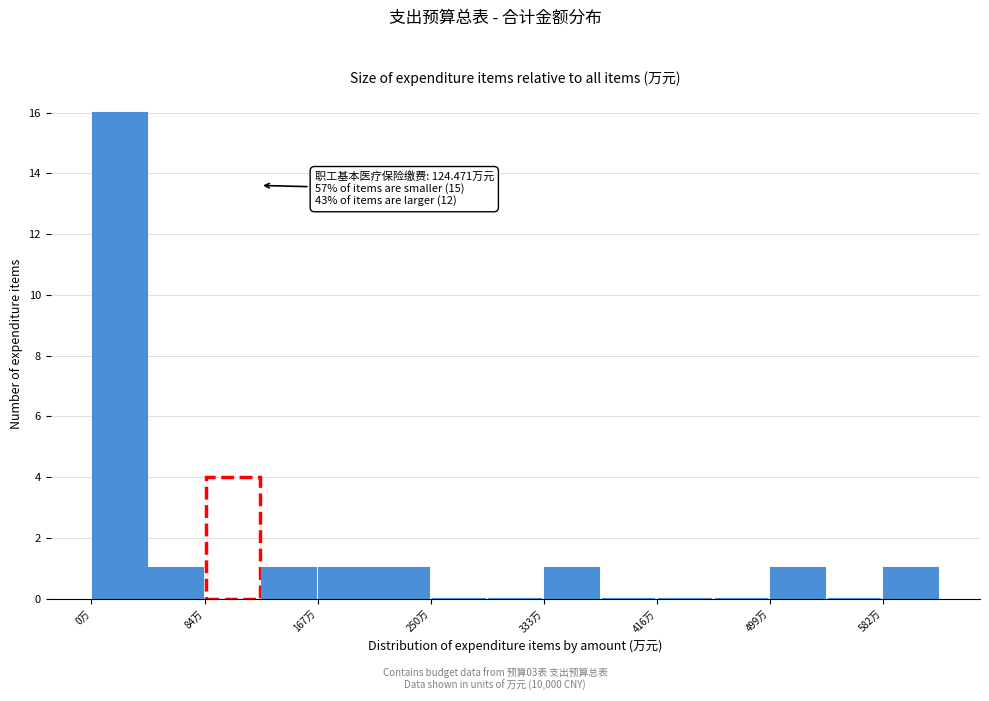

Over which range of the x-axis is the bar tallest?

0 to 40